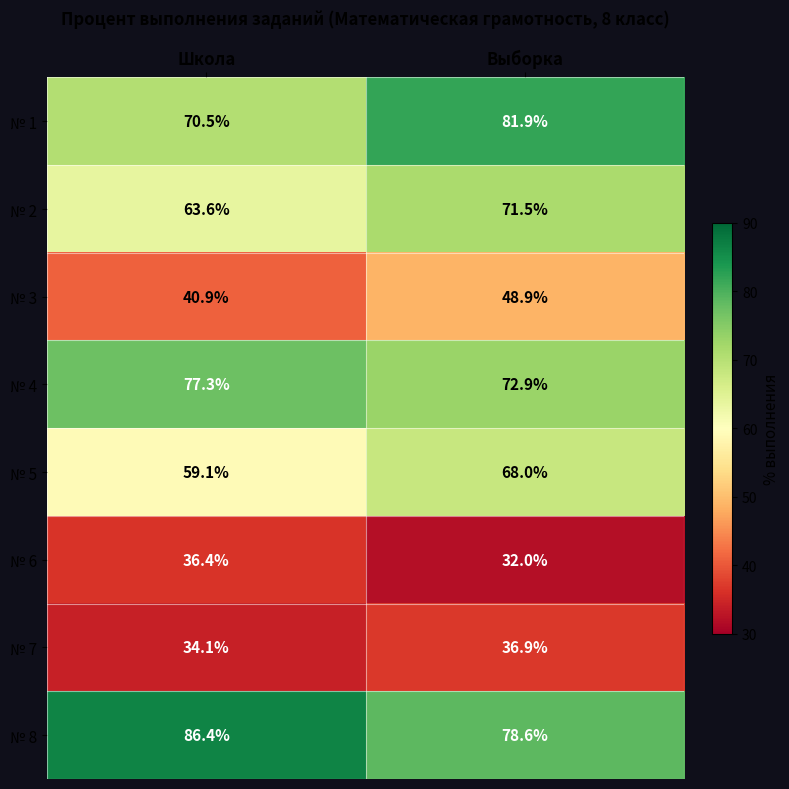

Rank the series at Выборка from lowest to highest value.

№ 6, № 7, № 3, № 5, № 2, № 4, № 8, № 1